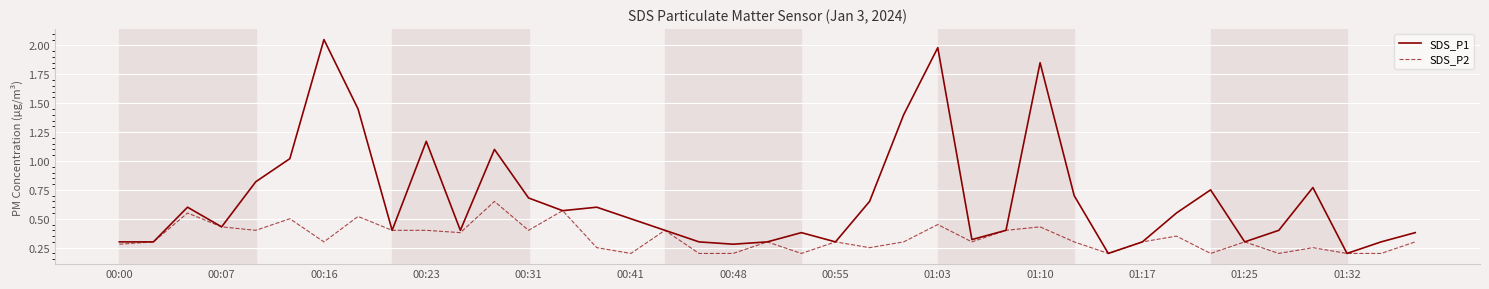

Which series has the largest total across all categories?

SDS_P1